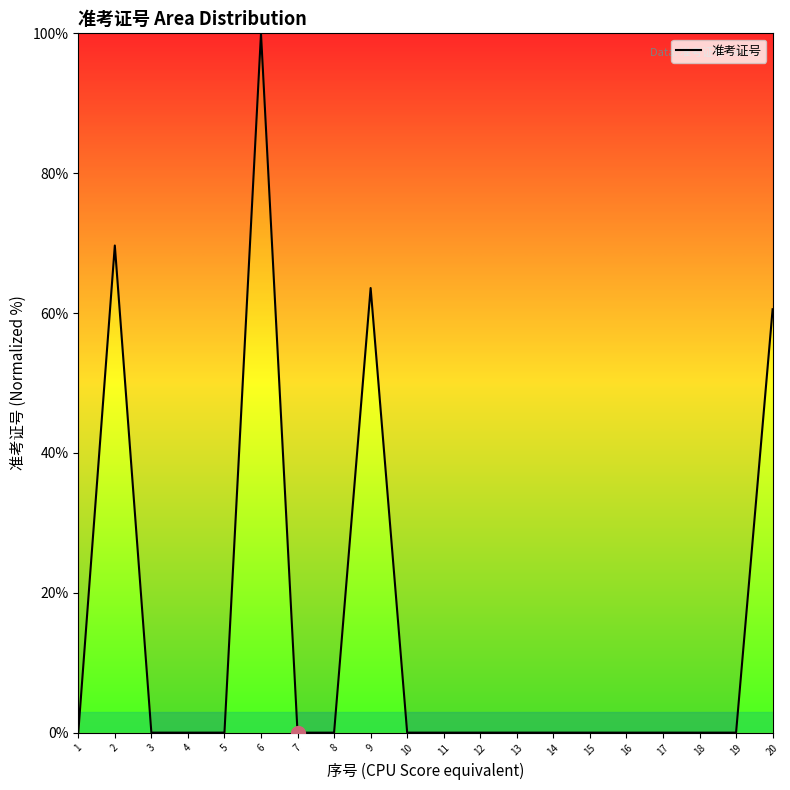

What is the greatest value displayed?

100.0